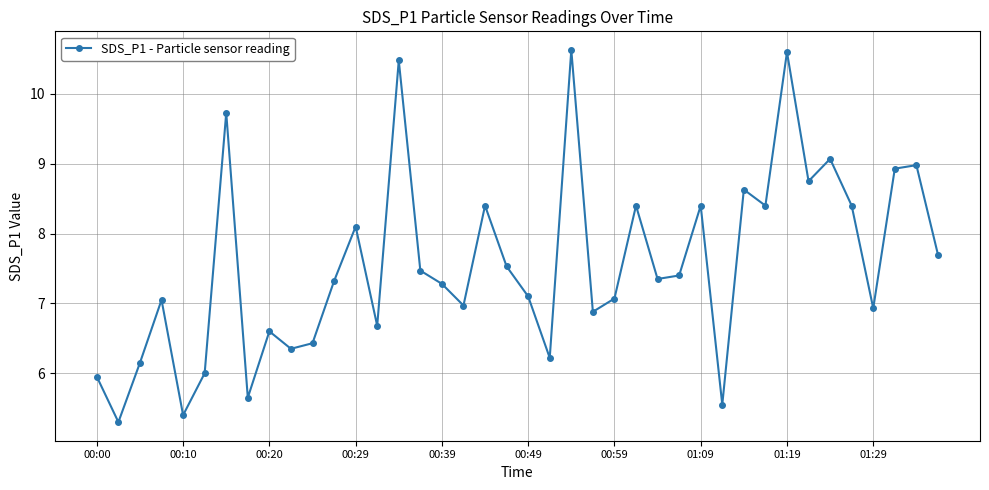

What is the minimum value shown in the chart?

5.3